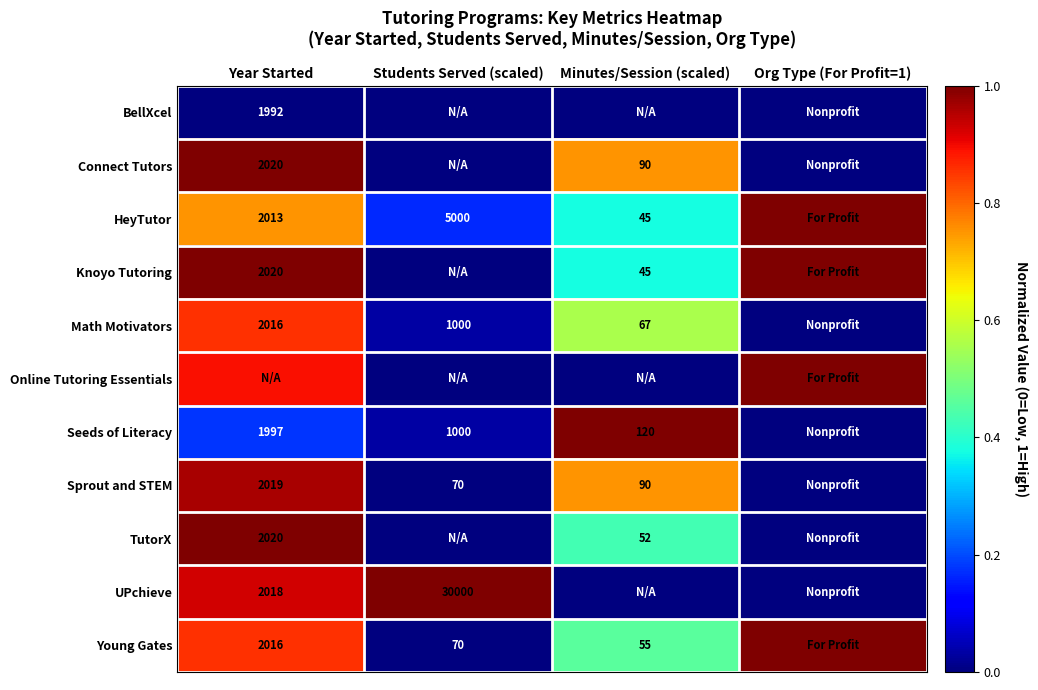

At which category does the chart reach its minimum across all series?

Year Started